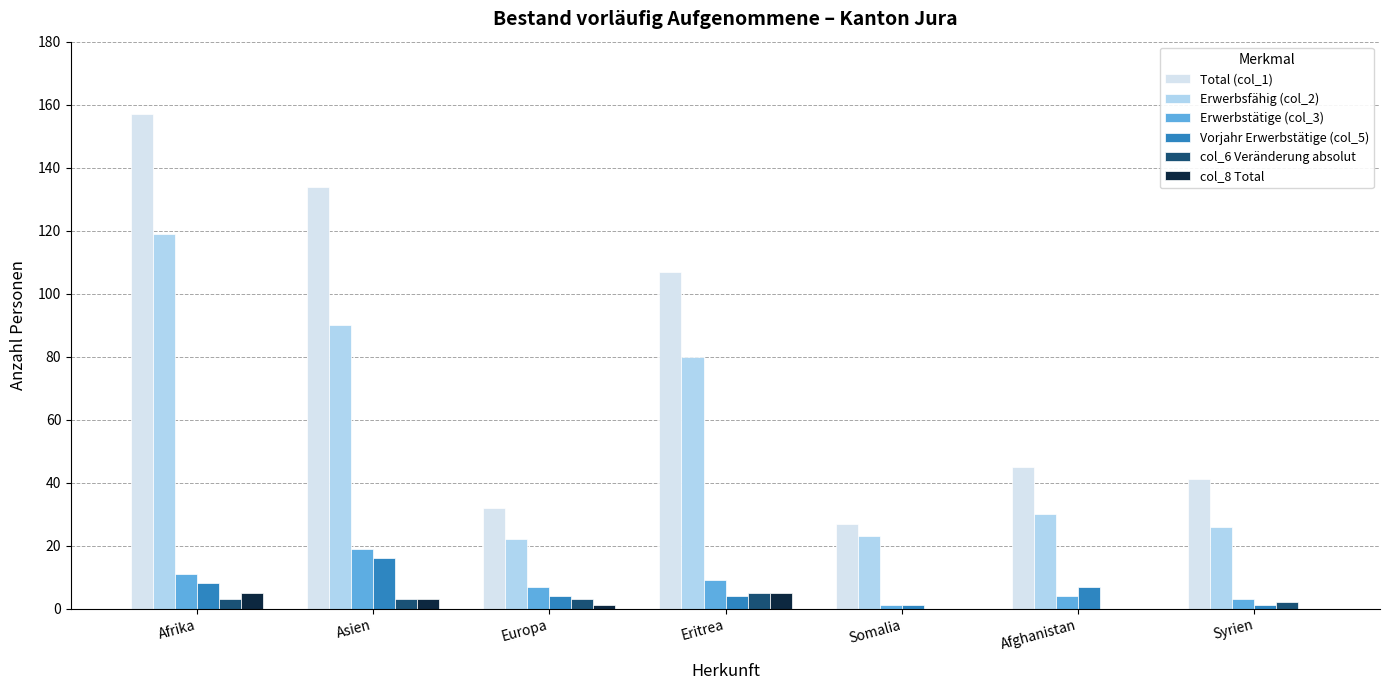

Is the value of Erwerbsfähig (col_2) at Europa greater than the value of col_8 Total at Asien?

Yes